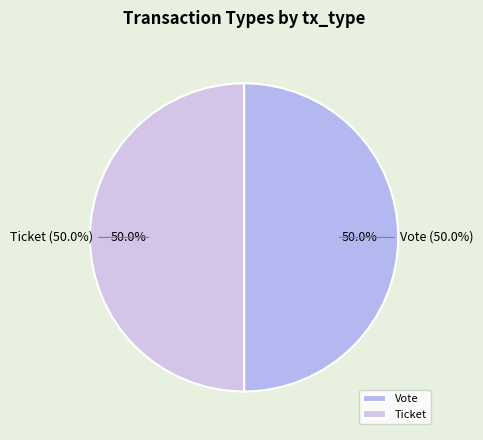

Combined, do Vote and Ticket account for over 50%?

Yes